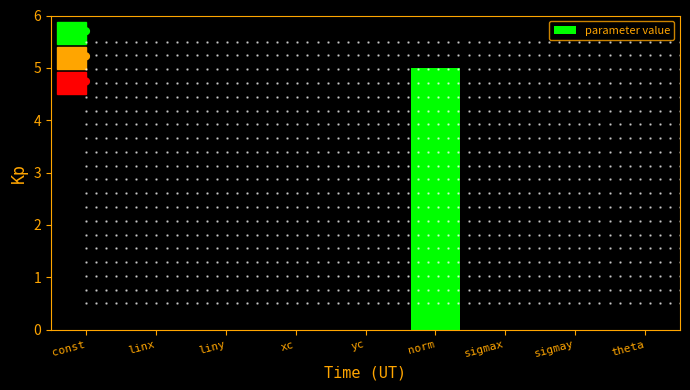

The value at const is 0.0. True or false?

True